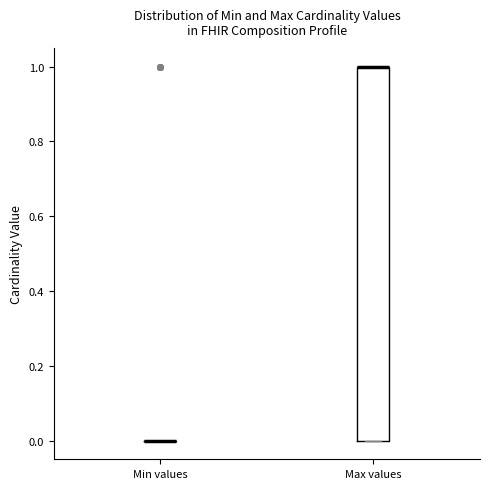

Comparing the boxes themselves (not the whiskers), which one is the tallest?

Max values